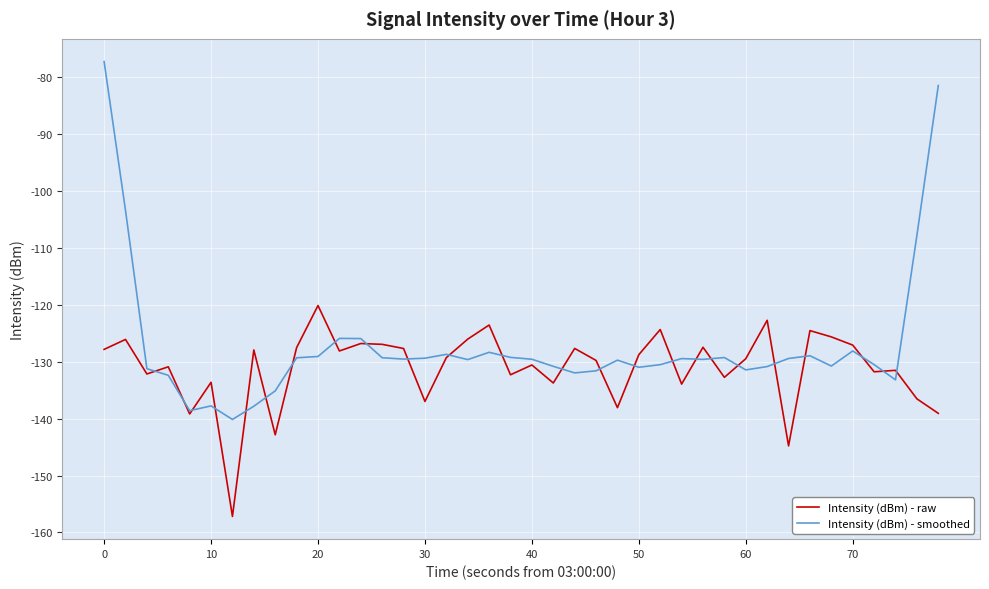

Which series has the largest range (max minus min)?

Intensity (dBm) - smoothed